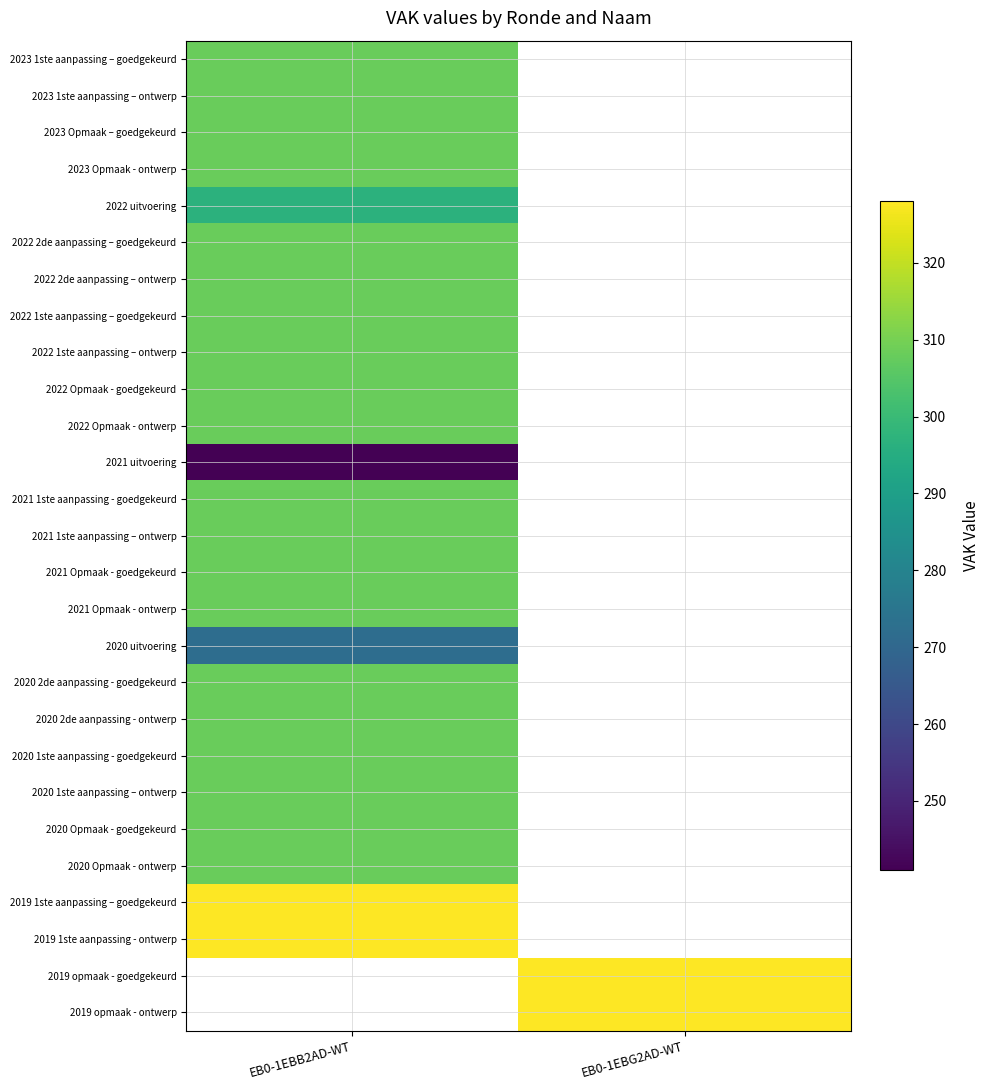

Is it true that 2020 uitvoering equals 272.0 at EB0-1EBB2AD-WT?

True